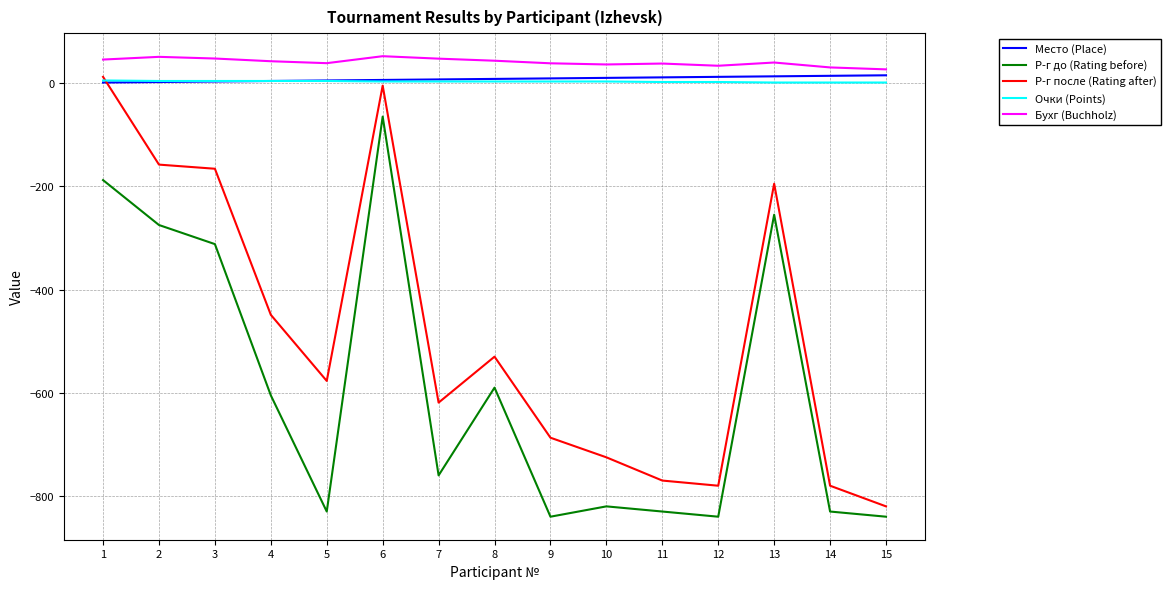

What is the sum of the Р-г до (Rating before) values at 8 and 14?

-1420.0